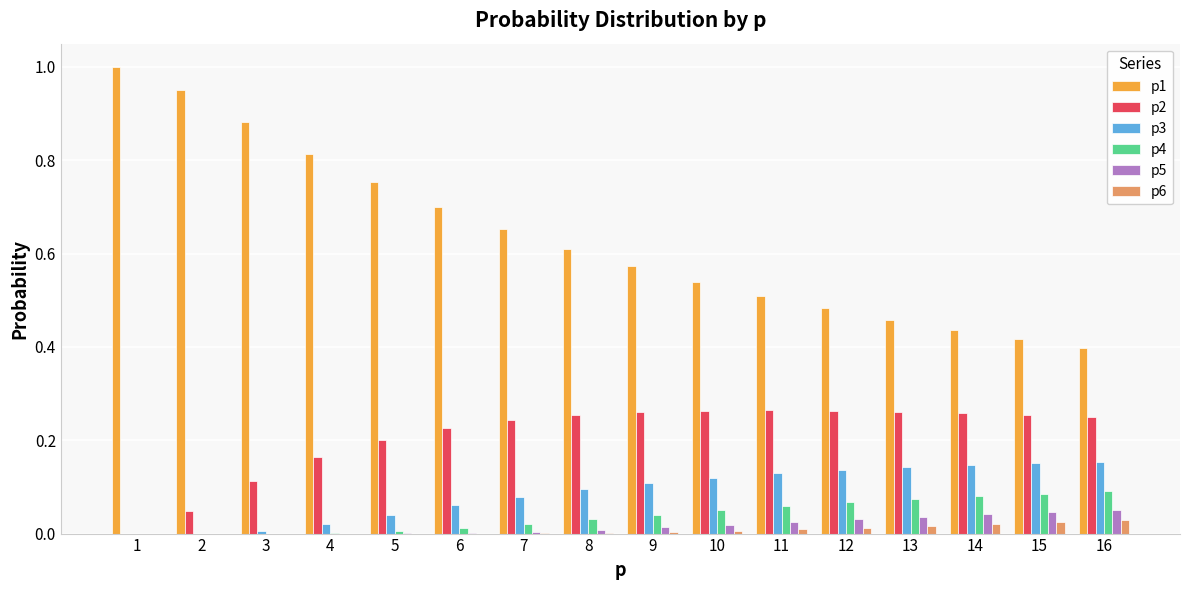

Are the bars grouped side by side (vs. stacked)?

Yes